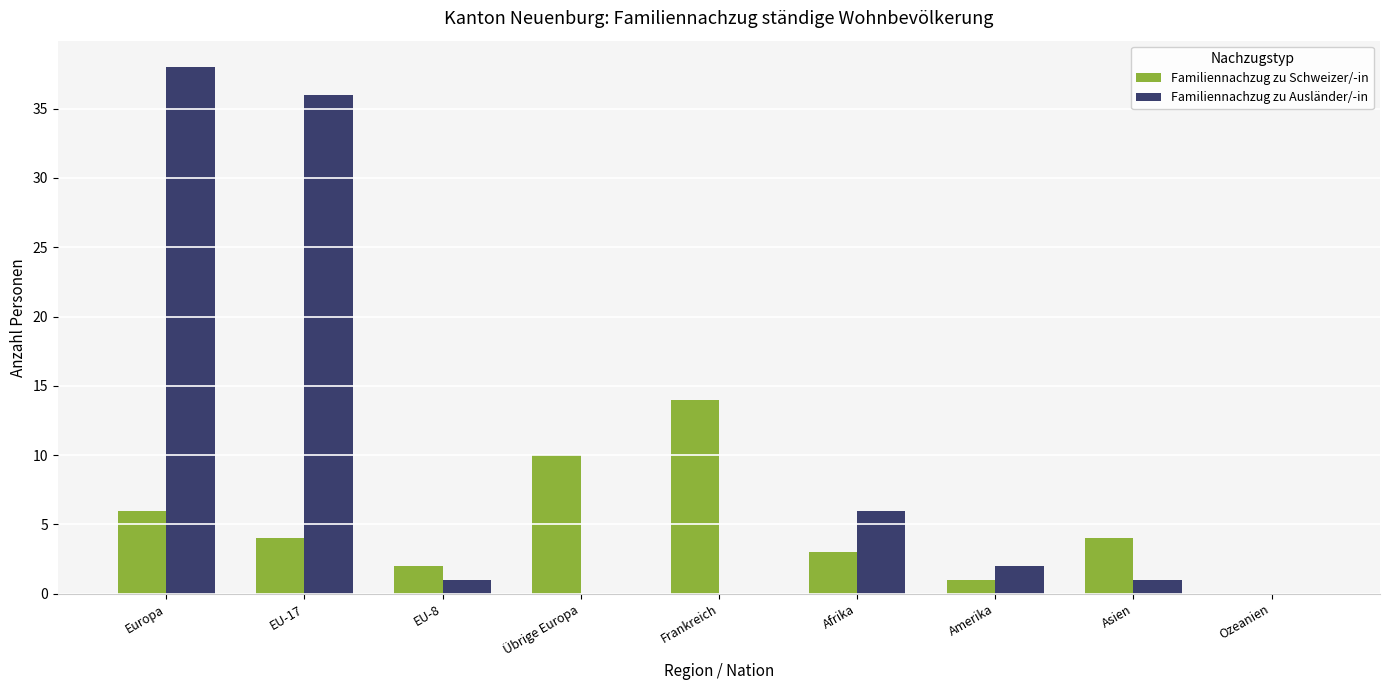

Reading left to right, transcribe all the data shown in this chart.

Familiennachzug zu Schweizer/-in: 6	4	2	10	14	3	1	4	0
Familiennachzug zu Ausländer/-in: 38	36	1	0	0	6	2	1	0